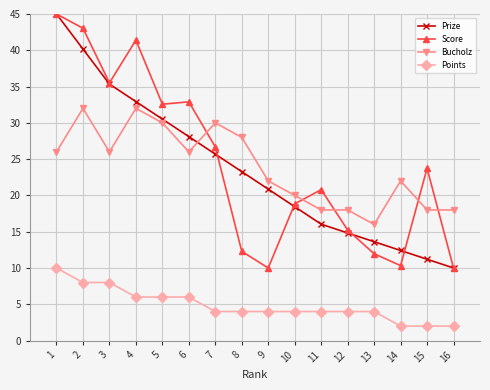

Reading right to left, what are all the values shown in this chart?

Prize: 16=10.0	15=11.2	14=12.4	13=13.6	12=14.8	11=16.0	10=18.4	9=20.9	8=23.3	7=25.7	6=28.1	5=30.5	4=32.9	3=35.3	2=40.2	1=45.0
Score: 16=10.0	15=23.7	14=10.3	13=12.0	12=15.2	11=20.8	10=18.8	9=10.0	8=12.3	7=26.7	6=32.9	5=32.6	4=41.4	3=35.5	2=43.0	1=45.0
Bucholz: 16=18.0	15=18.0	14=22.0	13=16.0	12=18.0	11=18.0	10=20.0	9=22.0	8=28.0	7=30.0	6=26.0	5=30.0	4=32.0	3=26.0	2=32.0	1=26.0
Points: 16=2.0	15=2.0	14=2.0	13=4.0	12=4.0	11=4.0	10=4.0	9=4.0	8=4.0	7=4.0	6=6.0	5=6.0	4=6.0	3=8.0	2=8.0	1=10.0